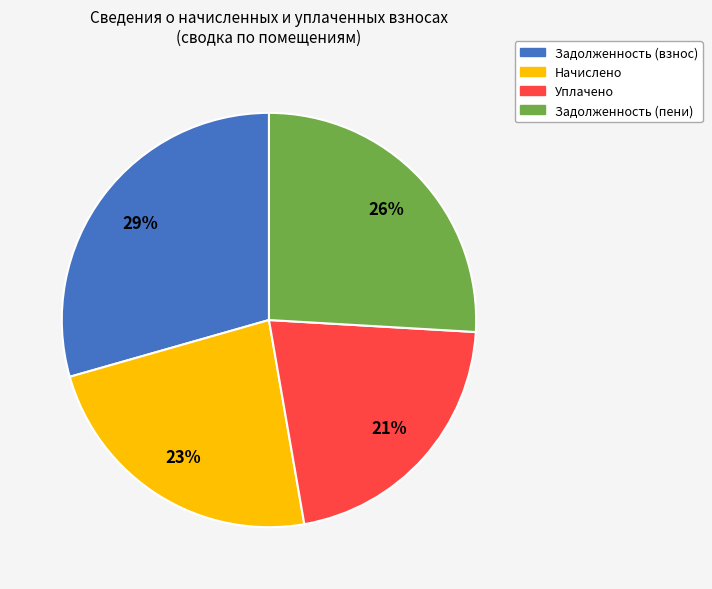

To the nearest percent, what is the difference between the largest and smallest slice percentages?

8%